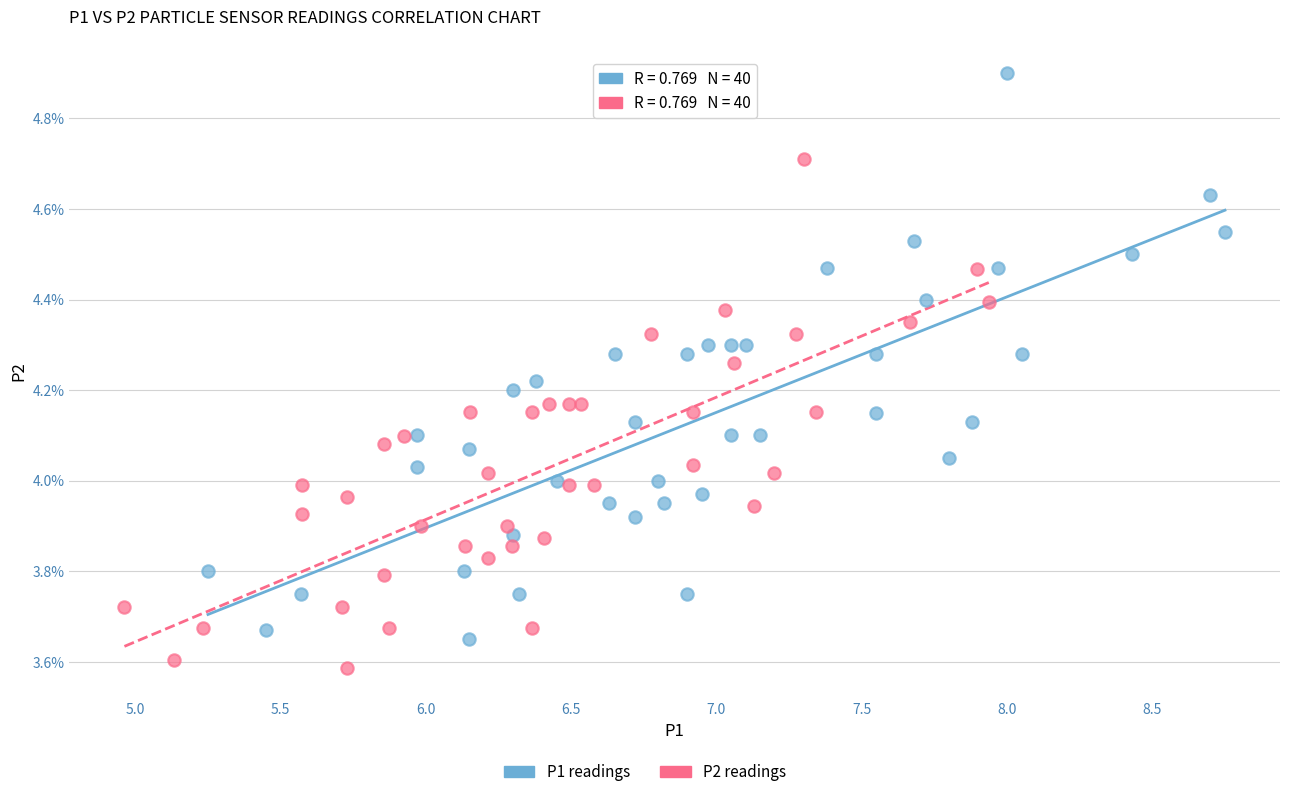

Which series reaches the minimum Y coordinate?

P2 readings